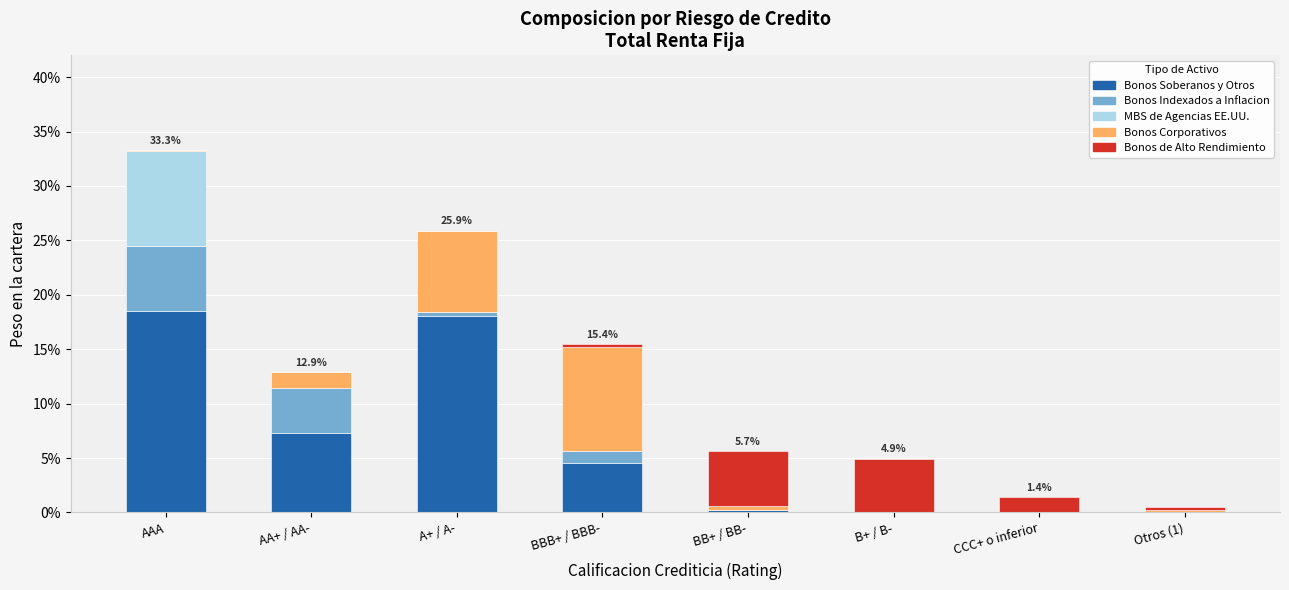

Are the bars grouped side by side (vs. stacked)?

No